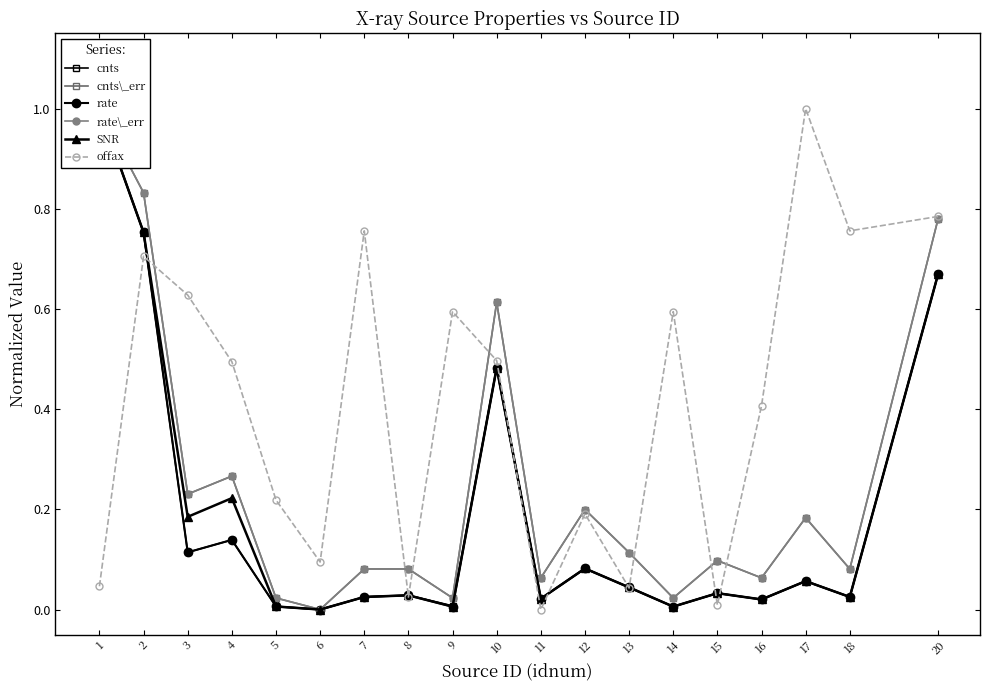

How many intersections are there between cnts\_err and rate\_err?

4